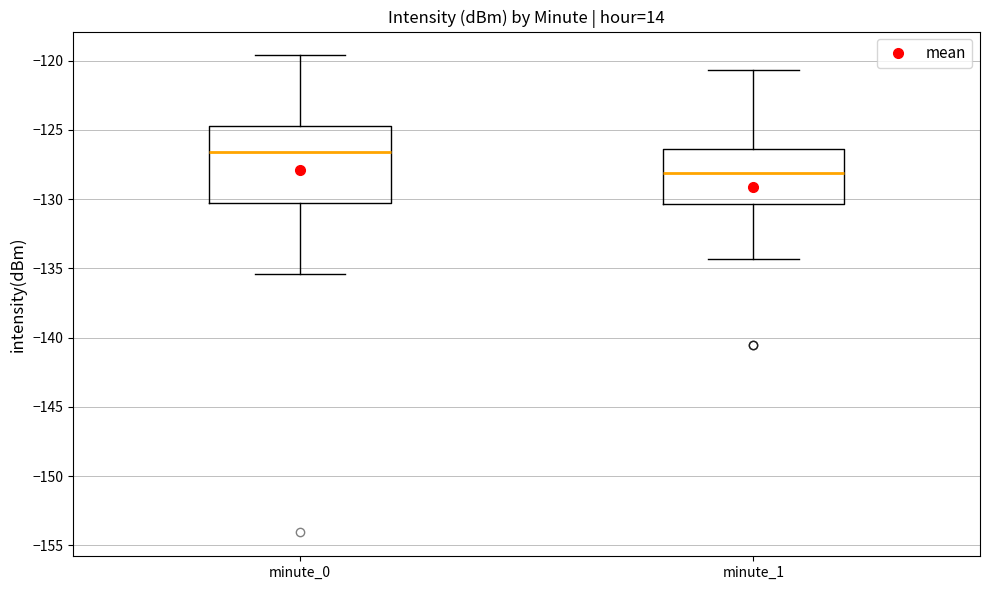

Reading left to right, transcribe this box plot: for each box, give where its median line is, the range the box spans, and where its two whiskers end, as read against the y-axis. The values are not printed on the chart, so give them approximately, as read against the axis.

minute_0: median -126.5, box -130.5 to -124.5, whiskers -135.5 to -119.5
minute_1: median -128.0, box -130.5 to -126.5, whiskers -134.5 to -120.5